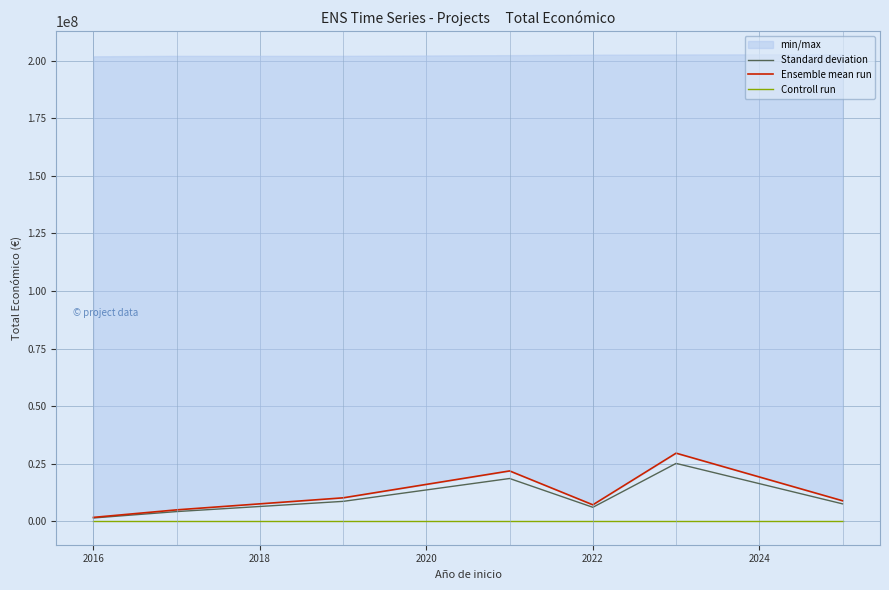

List the series in order of their peak value, highest first.

Ensemble mean run, Standard deviation, Controll run